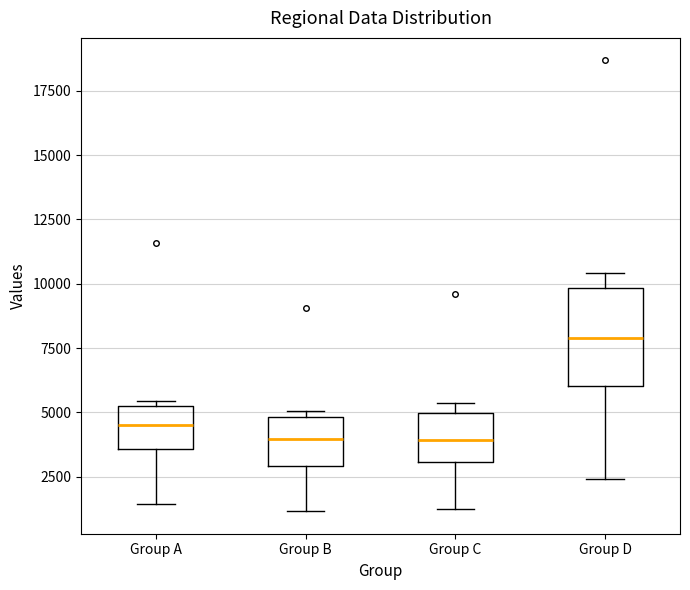

Comparing the boxes themselves (not the whiskers), which one is the tallest?

Group D